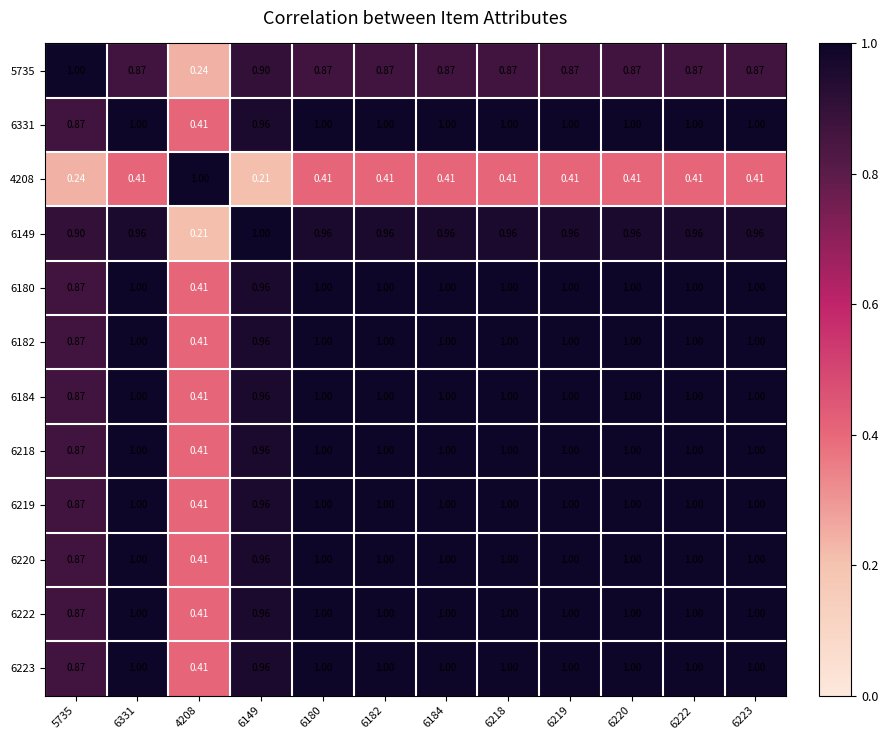

Reading left to right, list all the values displayed in this chart.

5735: 5735=1.0	6331=0.9	4208=0.2	6149=0.9	6180=0.9	6182=0.9	6184=0.9	6218=0.9	6219=0.9	6220=0.9	6222=0.9	6223=0.9
6331: 5735=0.9	6331=1.0	4208=0.4	6149=1.0	6180=1.0	6182=1.0	6184=1.0	6218=1.0	6219=1.0	6220=1.0	6222=1.0	6223=1.0
4208: 5735=0.2	6331=0.4	4208=1.0	6149=0.2	6180=0.4	6182=0.4	6184=0.4	6218=0.4	6219=0.4	6220=0.4	6222=0.4	6223=0.4
6149: 5735=0.9	6331=1.0	4208=0.2	6149=1.0	6180=1.0	6182=1.0	6184=1.0	6218=1.0	6219=1.0	6220=1.0	6222=1.0	6223=1.0
6180: 5735=0.9	6331=1.0	4208=0.4	6149=1.0	6180=1.0	6182=1.0	6184=1.0	6218=1.0	6219=1.0	6220=1.0	6222=1.0	6223=1.0
6182: 5735=0.9	6331=1.0	4208=0.4	6149=1.0	6180=1.0	6182=1.0	6184=1.0	6218=1.0	6219=1.0	6220=1.0	6222=1.0	6223=1.0
6184: 5735=0.9	6331=1.0	4208=0.4	6149=1.0	6180=1.0	6182=1.0	6184=1.0	6218=1.0	6219=1.0	6220=1.0	6222=1.0	6223=1.0
6218: 5735=0.9	6331=1.0	4208=0.4	6149=1.0	6180=1.0	6182=1.0	6184=1.0	6218=1.0	6219=1.0	6220=1.0	6222=1.0	6223=1.0
6219: 5735=0.9	6331=1.0	4208=0.4	6149=1.0	6180=1.0	6182=1.0	6184=1.0	6218=1.0	6219=1.0	6220=1.0	6222=1.0	6223=1.0
6220: 5735=0.9	6331=1.0	4208=0.4	6149=1.0	6180=1.0	6182=1.0	6184=1.0	6218=1.0	6219=1.0	6220=1.0	6222=1.0	6223=1.0
6222: 5735=0.9	6331=1.0	4208=0.4	6149=1.0	6180=1.0	6182=1.0	6184=1.0	6218=1.0	6219=1.0	6220=1.0	6222=1.0	6223=1.0
6223: 5735=0.9	6331=1.0	4208=0.4	6149=1.0	6180=1.0	6182=1.0	6184=1.0	6218=1.0	6219=1.0	6220=1.0	6222=1.0	6223=1.0